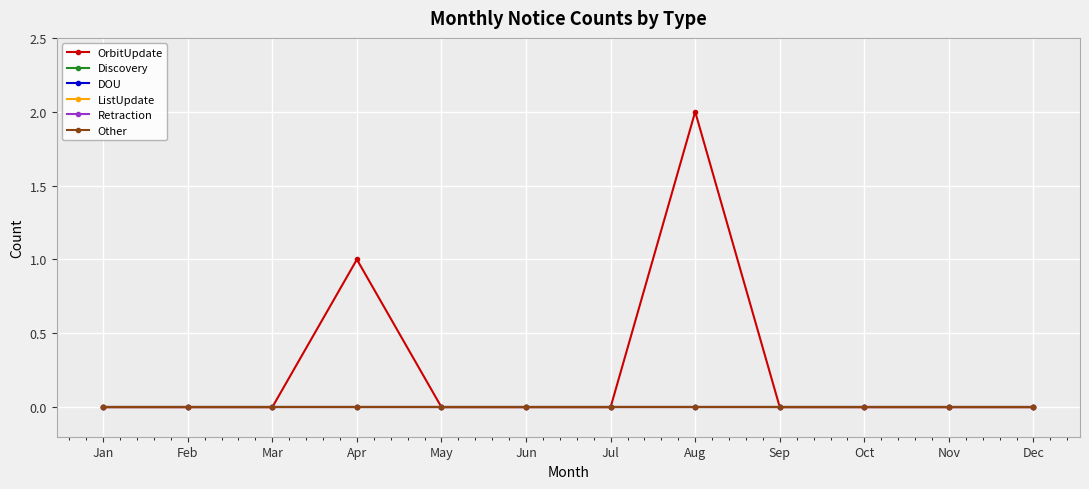

True or false: DOU has more than 2 points higher than both neighbors.

False